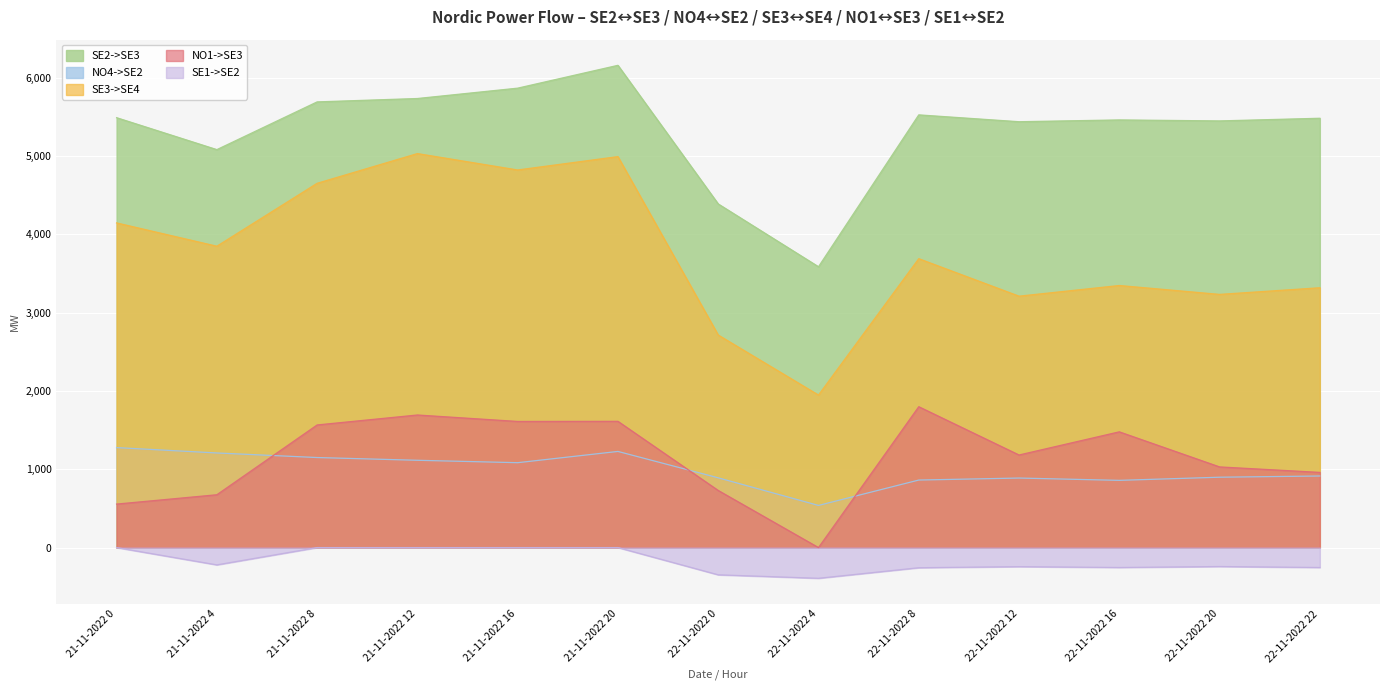

What is the sum of the SE2->SE3 values at 22-11-2022 8 and 22-11-2022 22?

11007.0